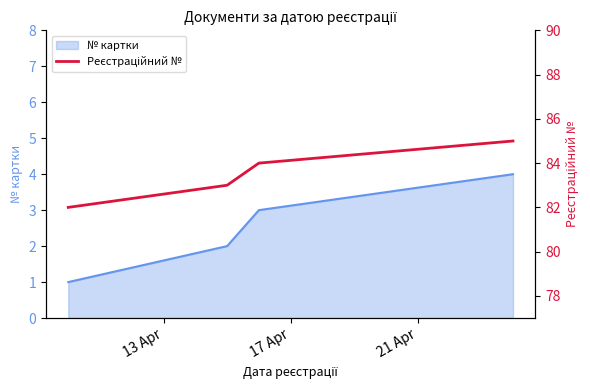

What is the highest value of the № картки series?

4